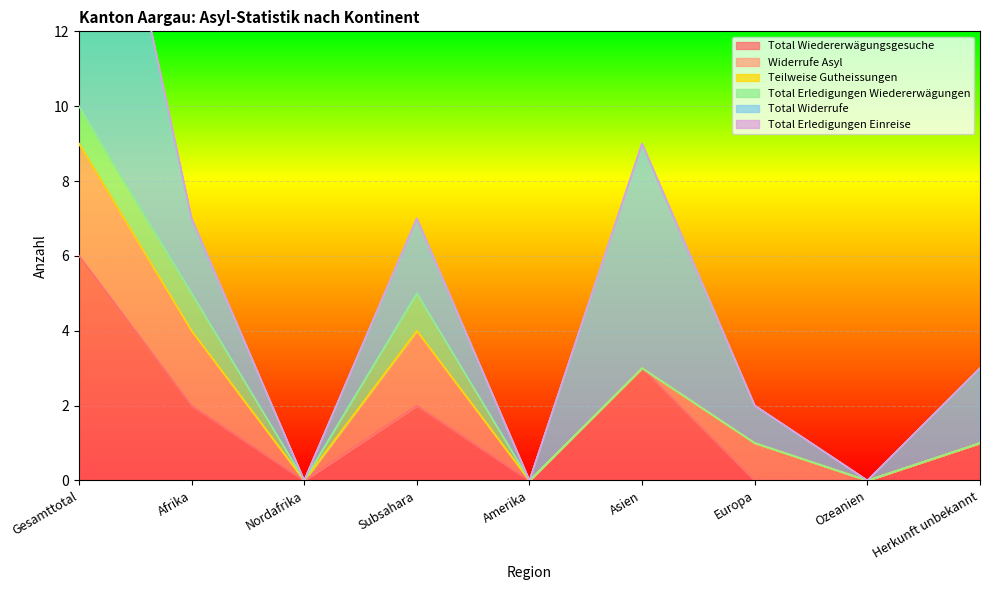

What position from the left is Amerika?

5